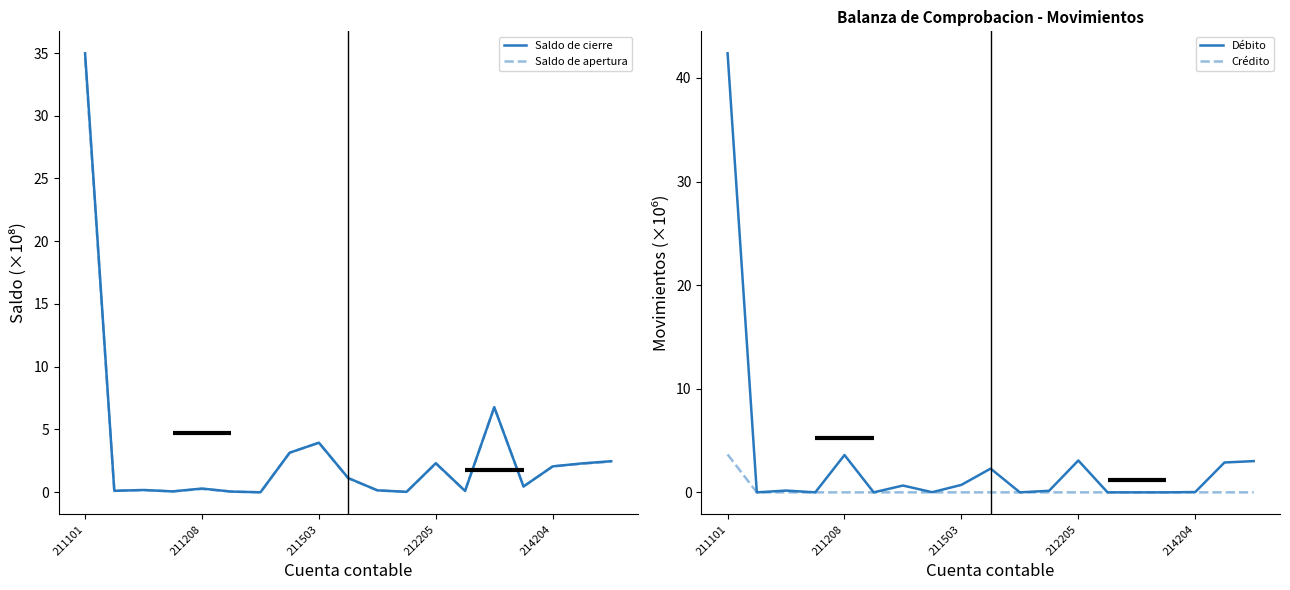

True or false: Débito and Crédito cross at least once.

False